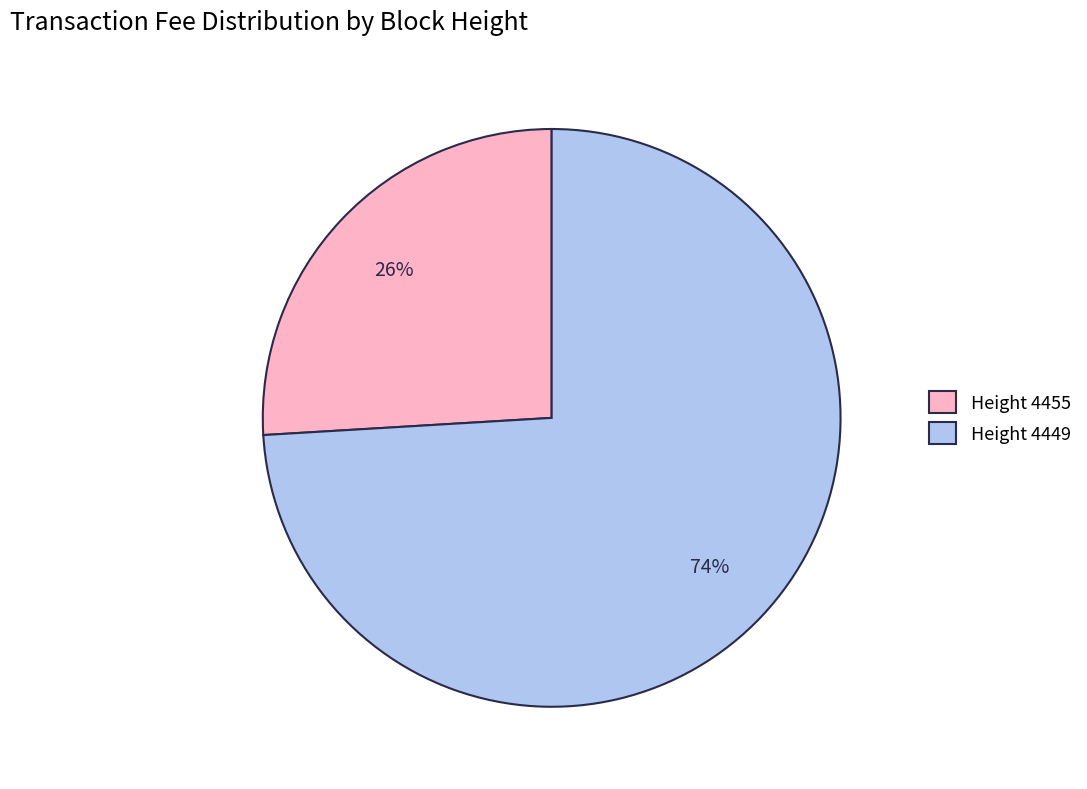

Is the sum of Height 4449 and Height 4455 greater than half?

Yes